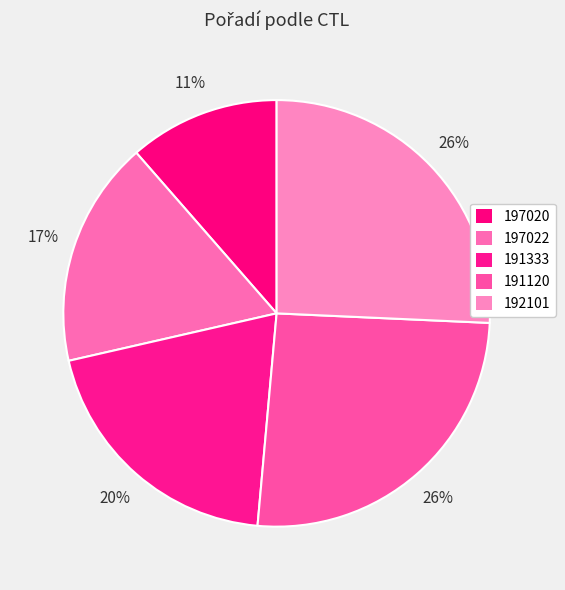

To the nearest percent, what percentage of the pie is 191120?

26%